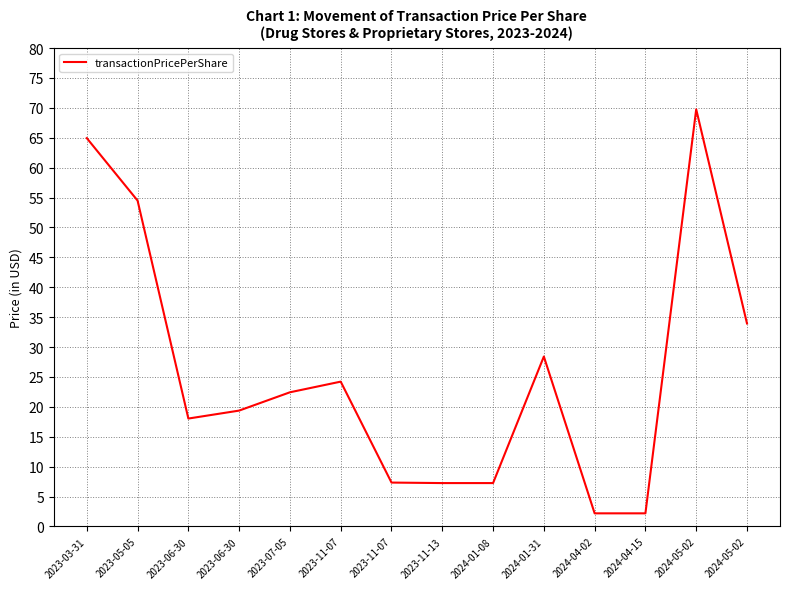

At which category does the data reach its first local peak?

2023-11-07